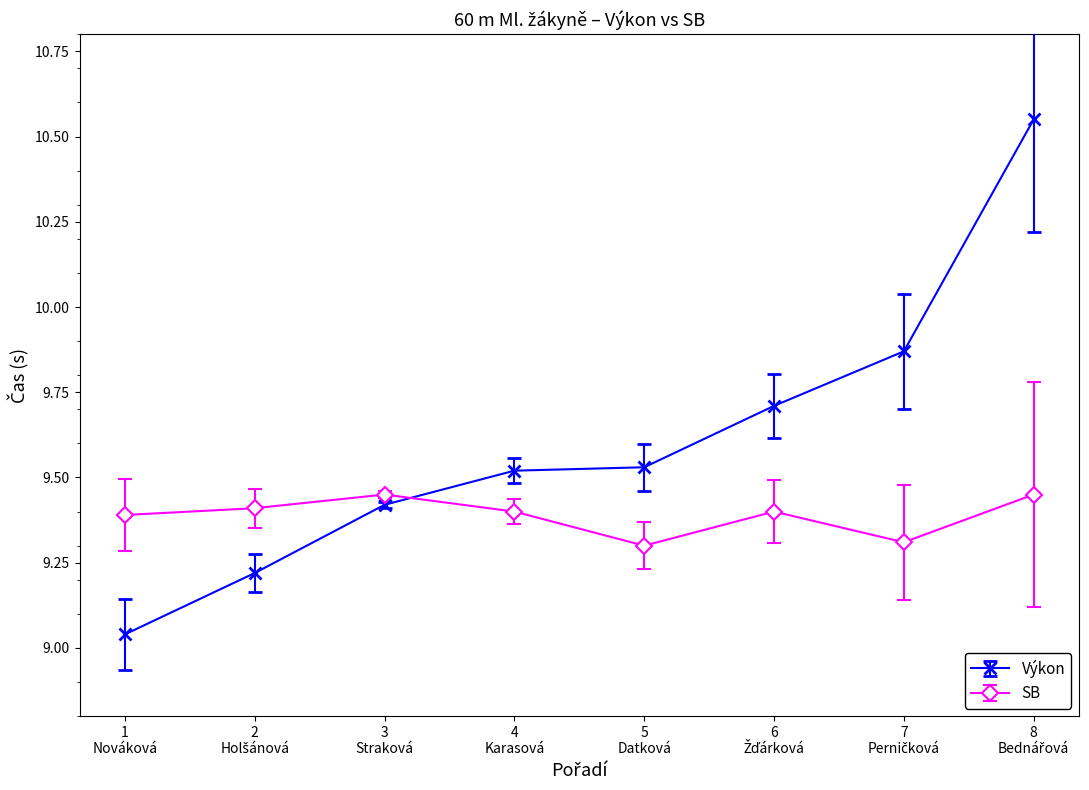

How many lines are shown in the chart?

2